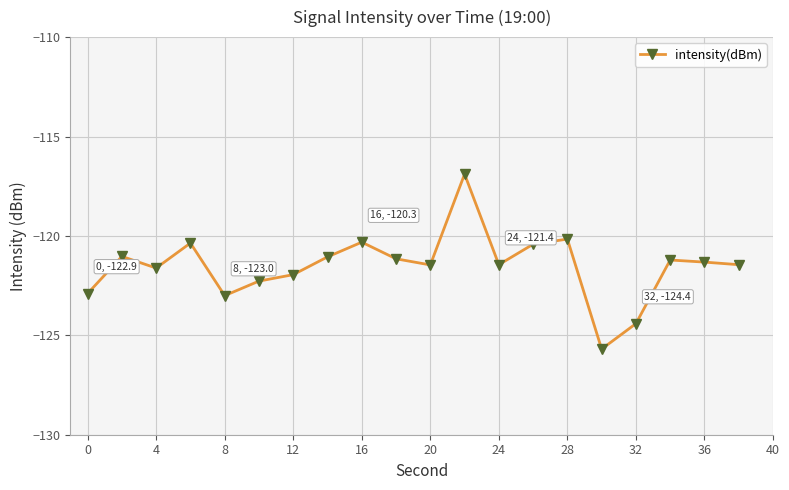

How many series are shown in this chart?

1